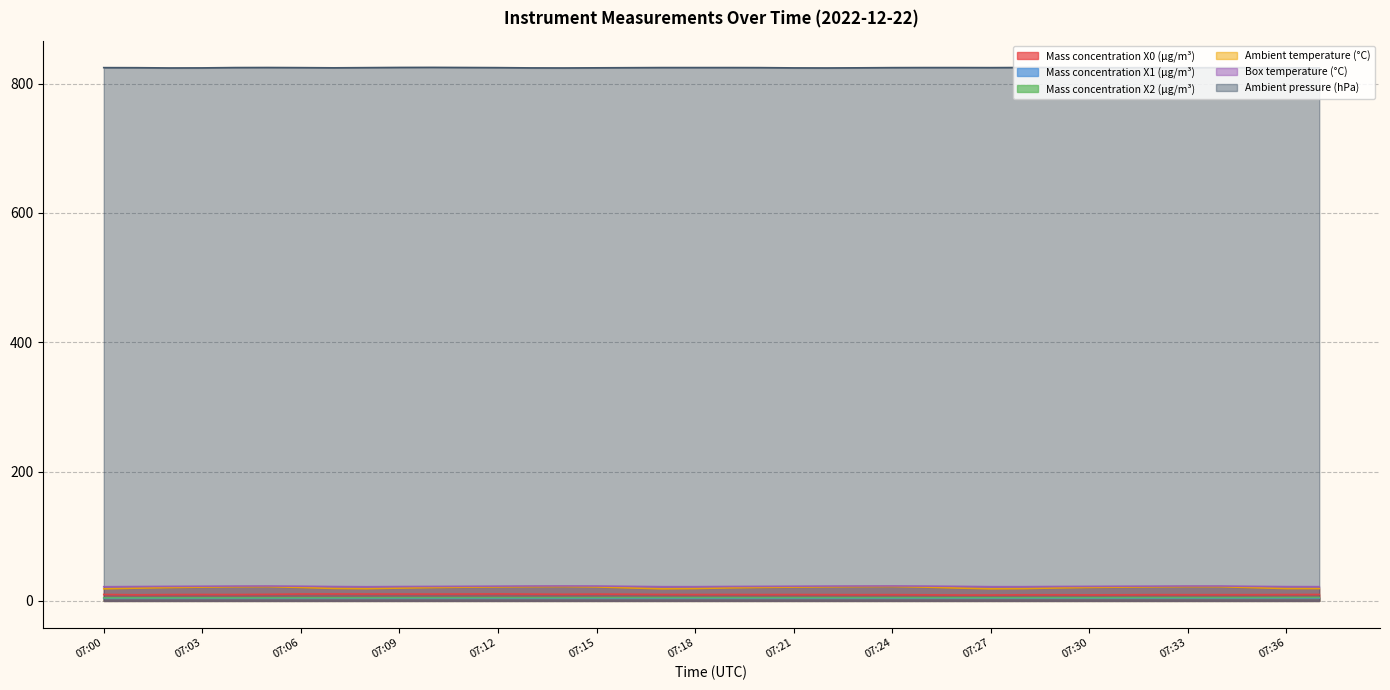

True or false: Ambient temperature (°C) and Ambient pressure (hPa) intersect in this chart.

False